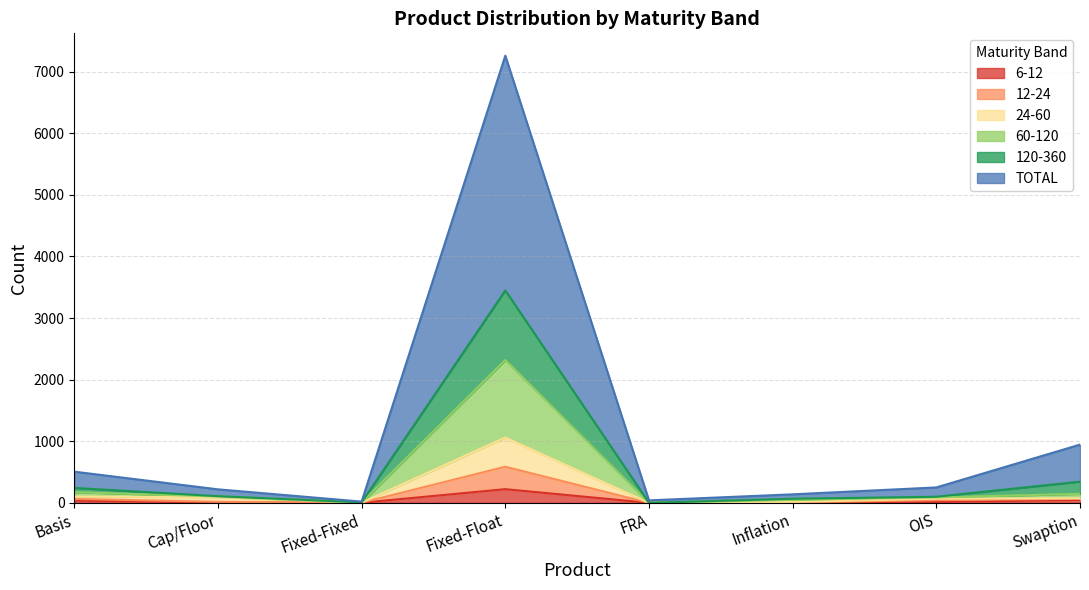

In 120-360, how many points are lower than both neighbors (excluding endpoints)?

2